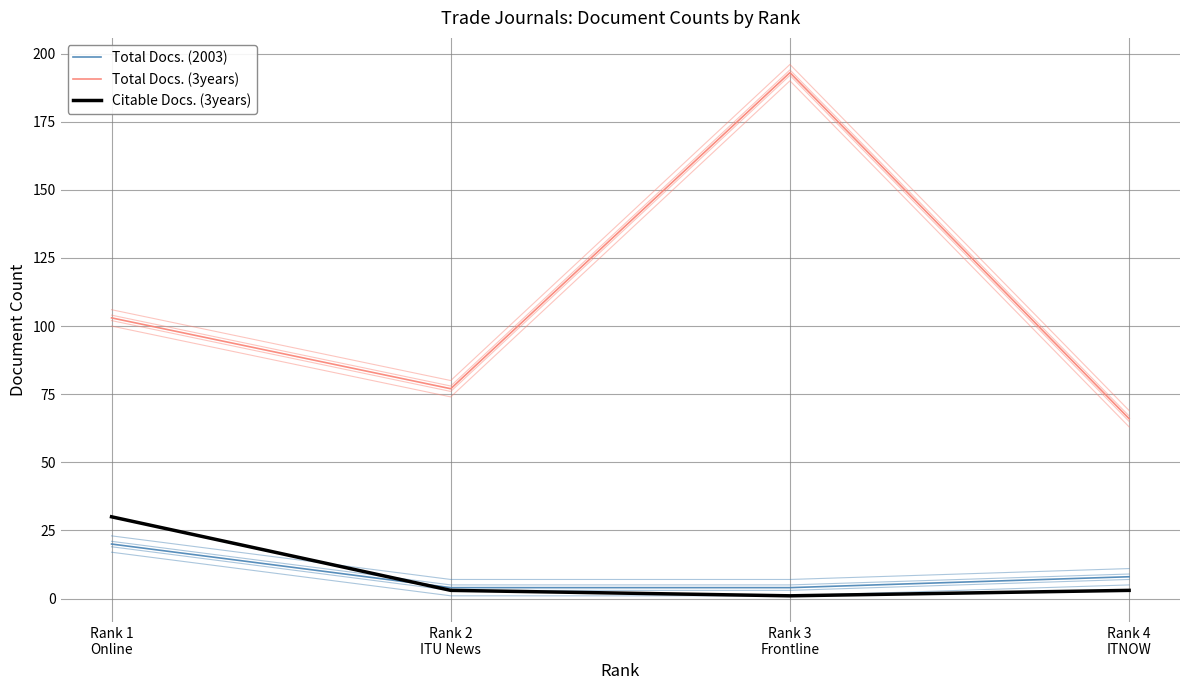

Does the chart display data point markers on the line(s)?

No